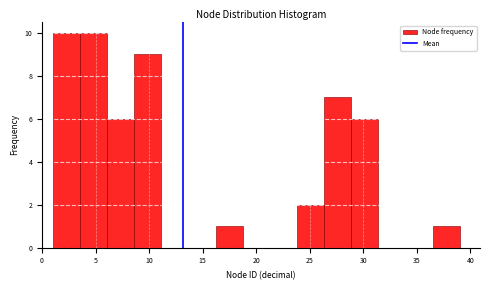

How tall is the bar that spans 8.5 to 11.0 on the x-axis? Neither the bar edges nor the heights are printed on the chart, so give them approximately, as read against the axes.

9